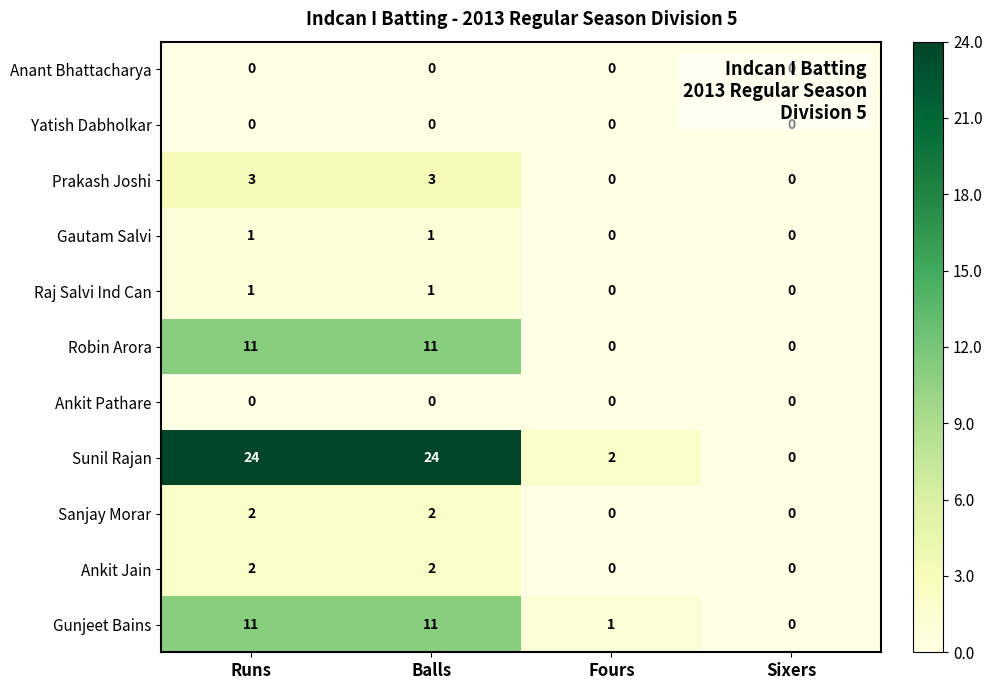

What is the total value across all series at Fours?

3